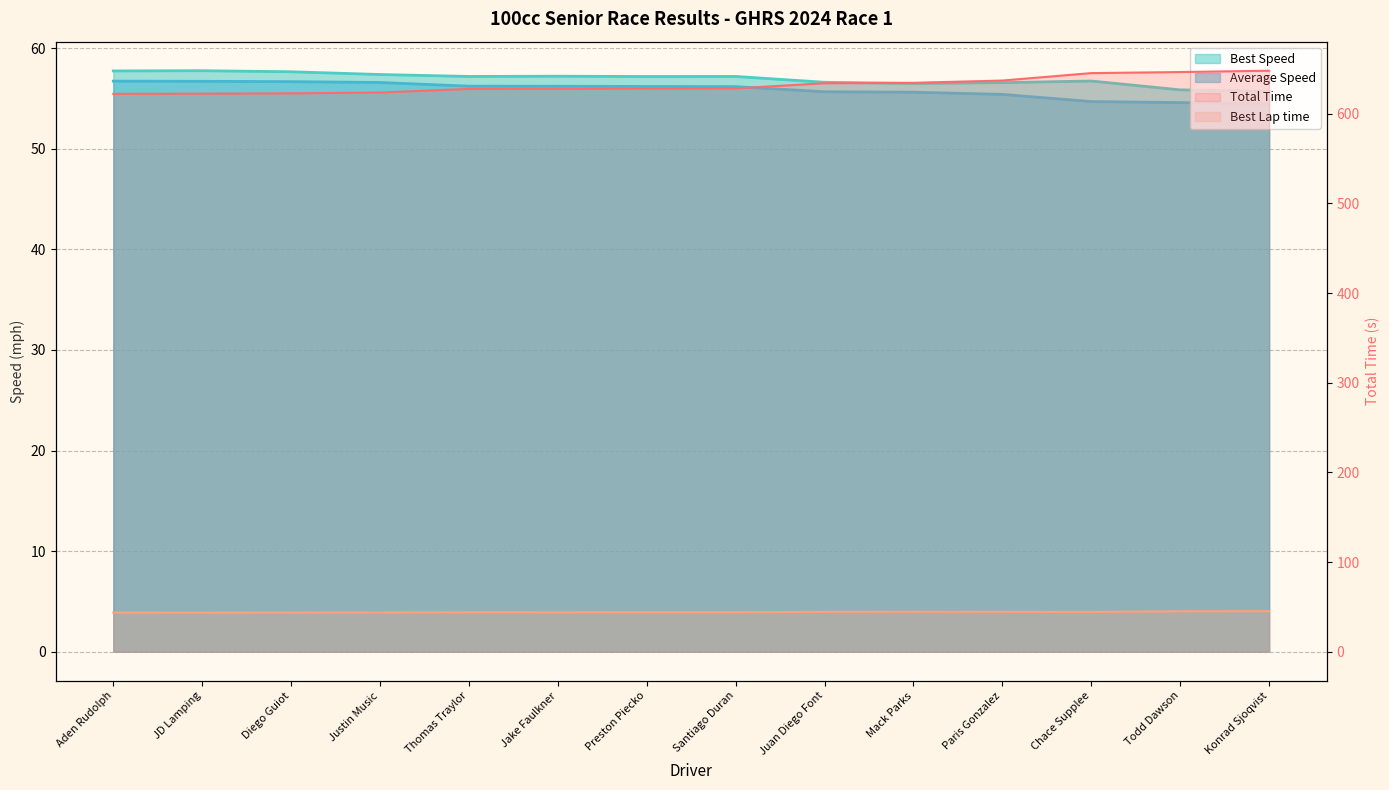

What is the total value across all series at Mack Parks?

791.1